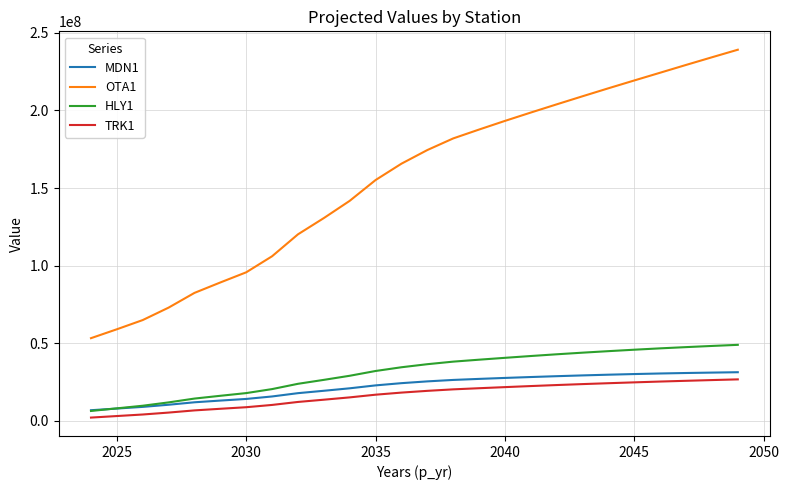

True or false: OTA1 and HLY1 cross at least once.

False